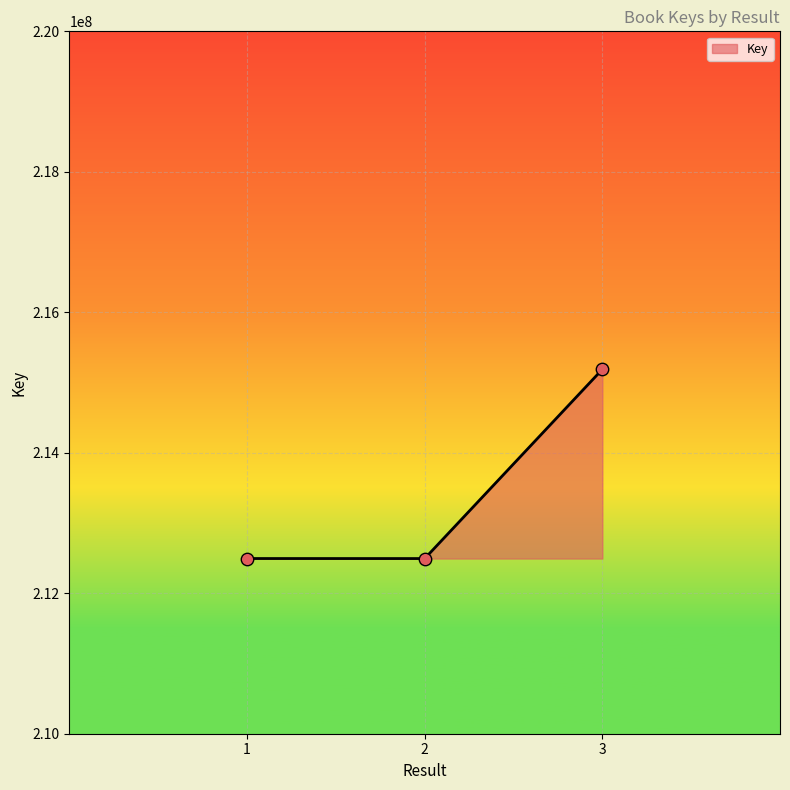

Approximately how many times larger is the value at 1 compared to 3?

1.0